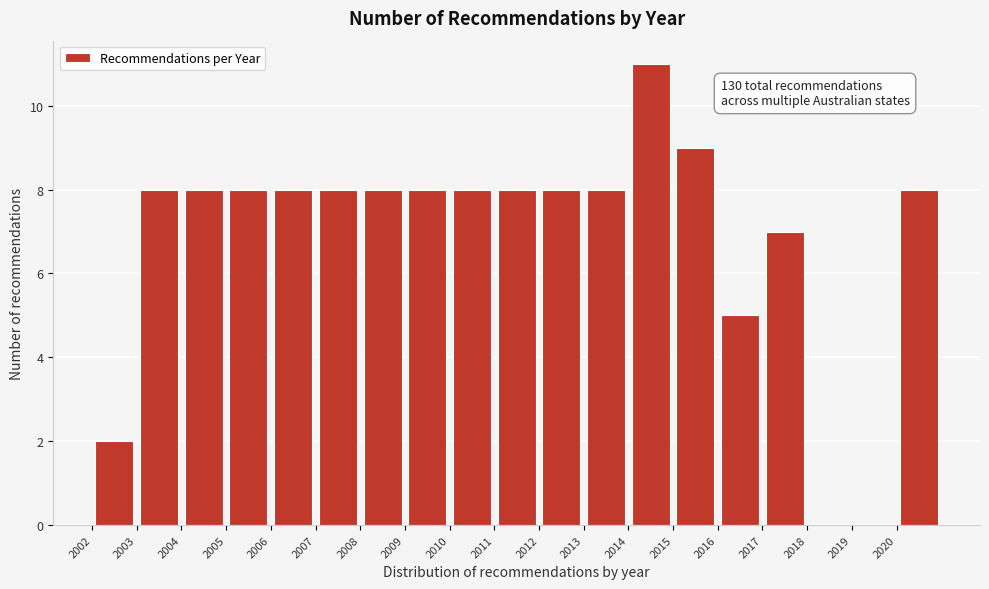

Which range on the x-axis has the tallest bar?

2014 to 2015